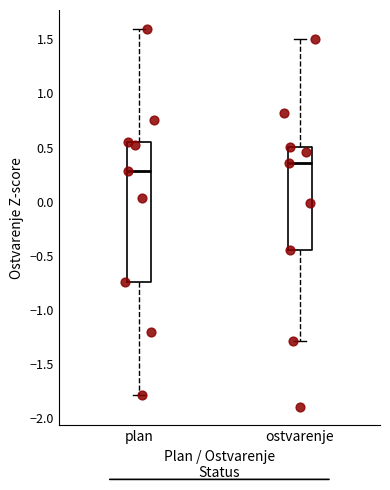

Reading left to right, transcribe this box plot: for each box, give where its median line is, the range the box spans, and where its two whiskers end, as read against the y-axis. The values are not printed on the chart, so give them approximately, as read against the axis.

plan: median 0.30, box -0.75 to 0.55, whiskers -1.80 to 1.60
ostvarenje: median 0.35, box -0.45 to 0.50, whiskers -1.30 to 1.50